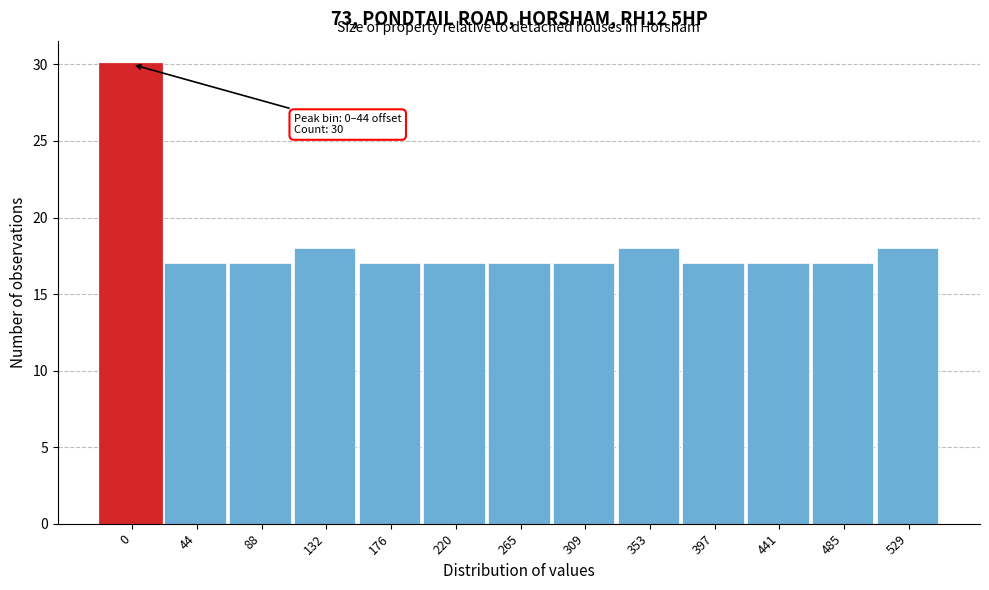

Reading left to right, extract all data points from this chart.

30	17	17	18	17	17	17	17	18	17	17	17	18